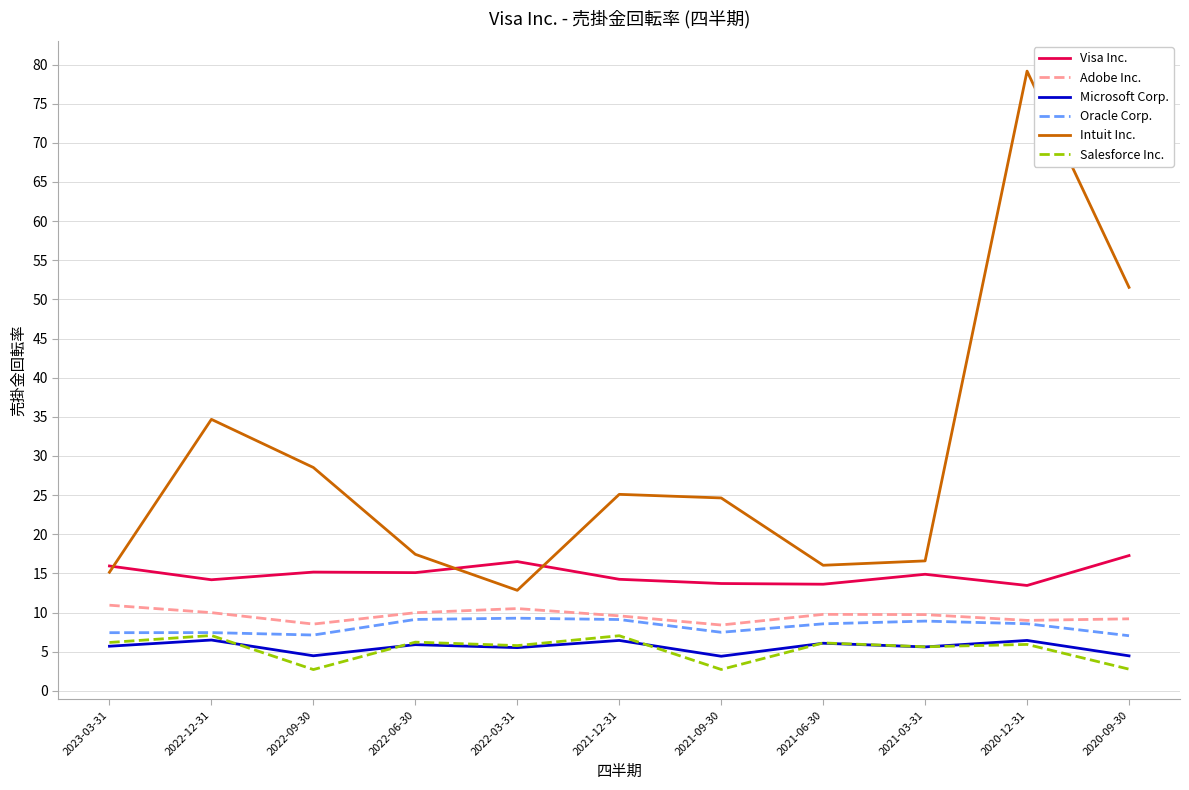

What is the difference between the highest and lowest values at 2021-09-30?

21.9